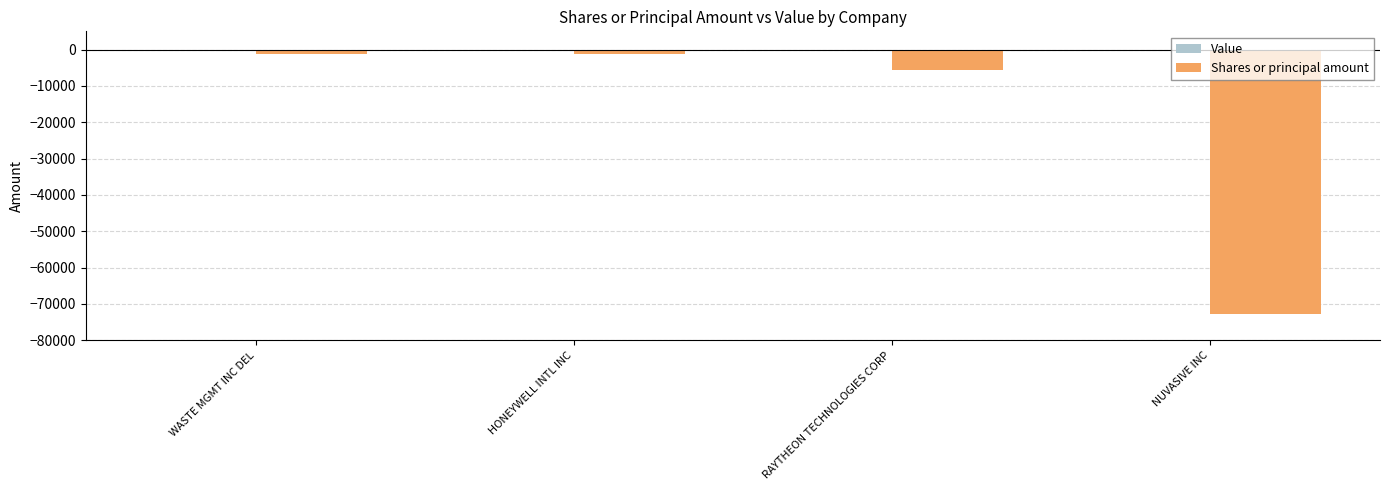

Which has a higher value, RAYTHEON TECHNOLOGIES CORP or NUVASIVE INC?

RAYTHEON TECHNOLOGIES CORP